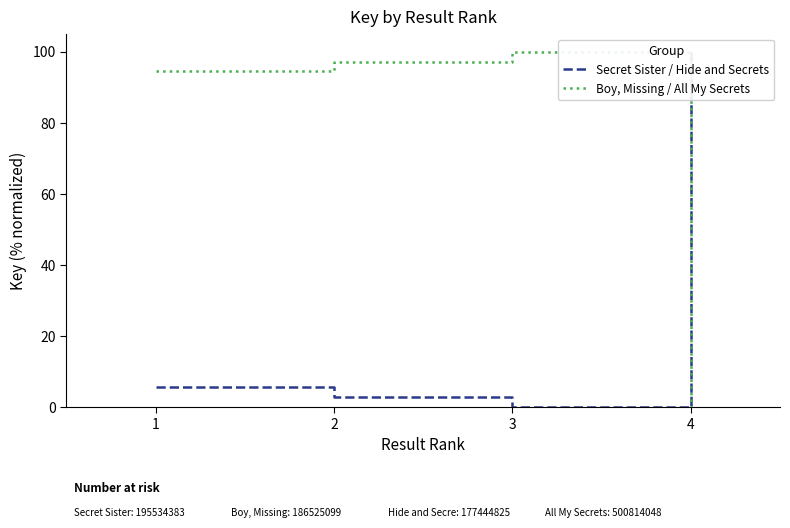

What is the value of the Secret Sister / Hide and Secrets point at the 2nd from the left?

2.8